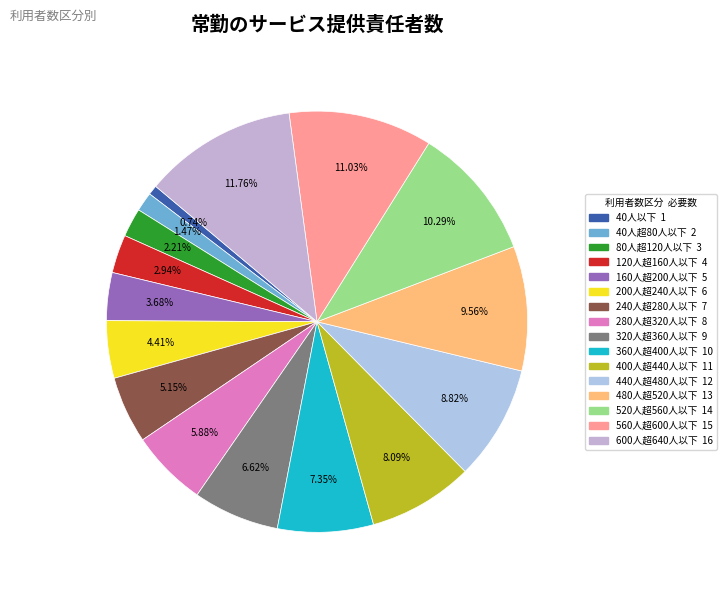

The 440人超480人以下 slice represents 17% of the pie. True or false?

False